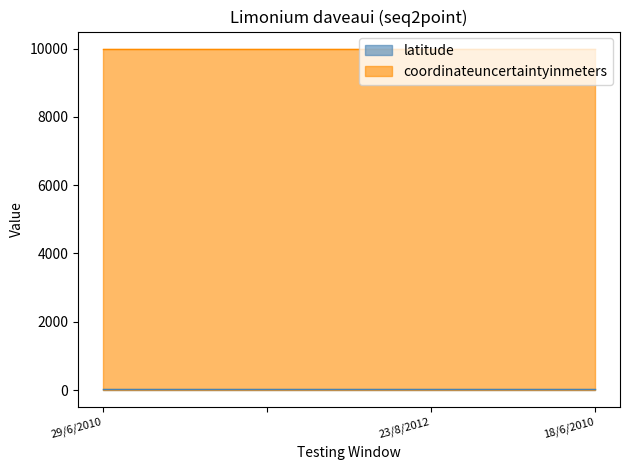

The latitude series shows 65.9 at 29/6/2010. True or false?

False